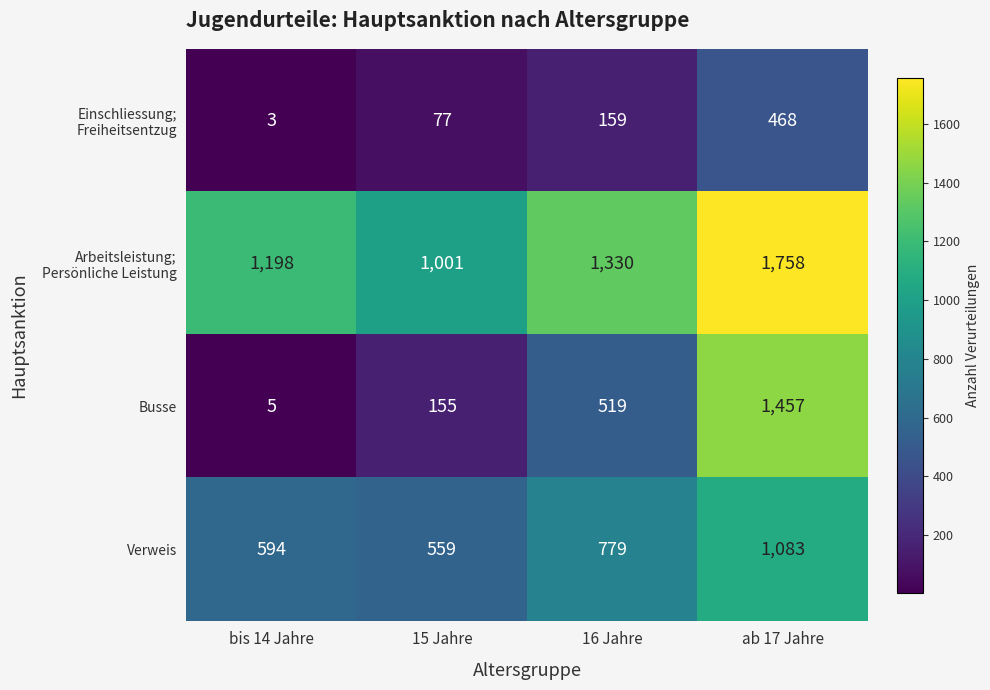

The value of Busse at 15 Jahre is 155. True or false?

True